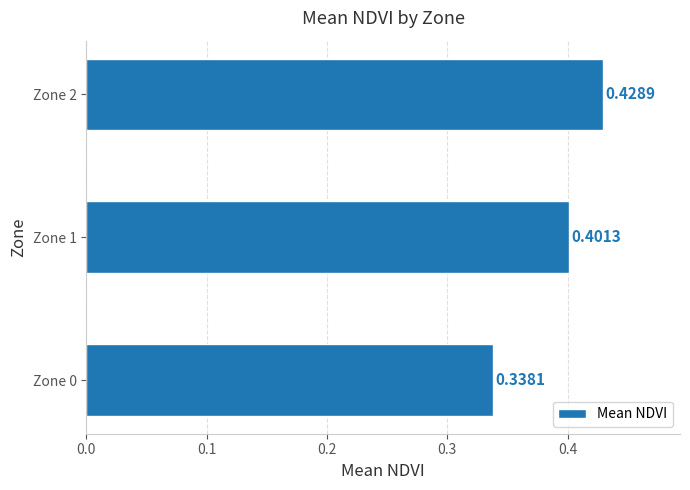

What is the difference between the maximum and minimum values?

0.1